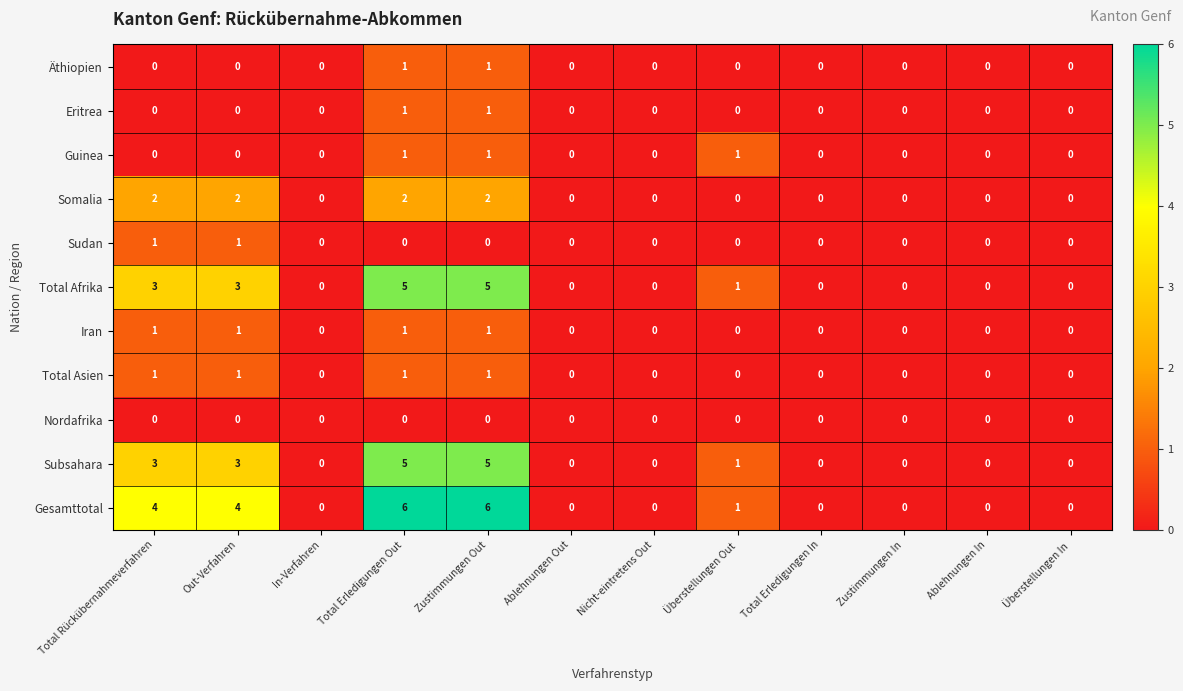

Which series has the largest total across all categories?

Gesamttotal